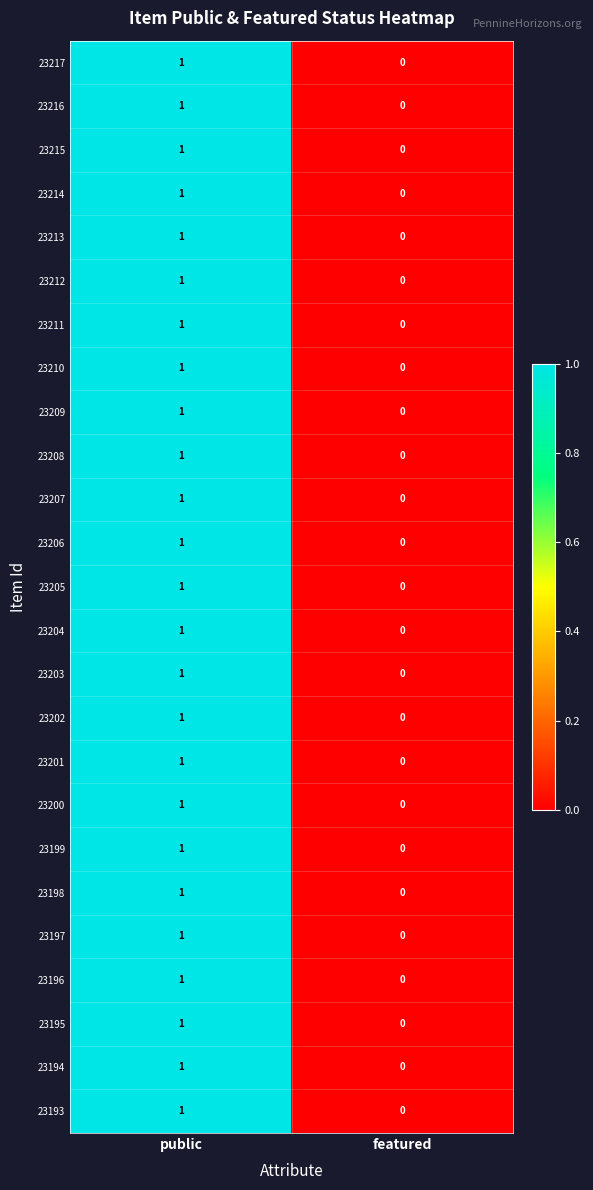

At which category is the sum across all series the highest?

public